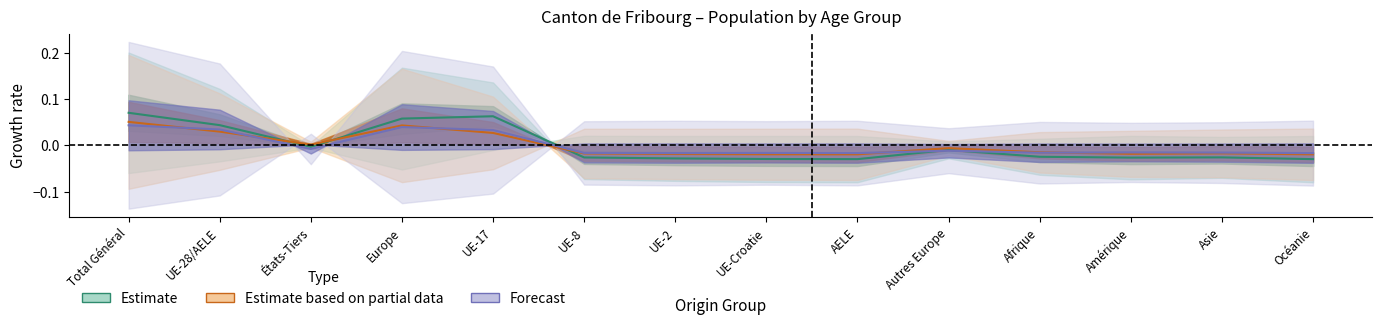

What is the label of the 6th point from the left?

UE-8